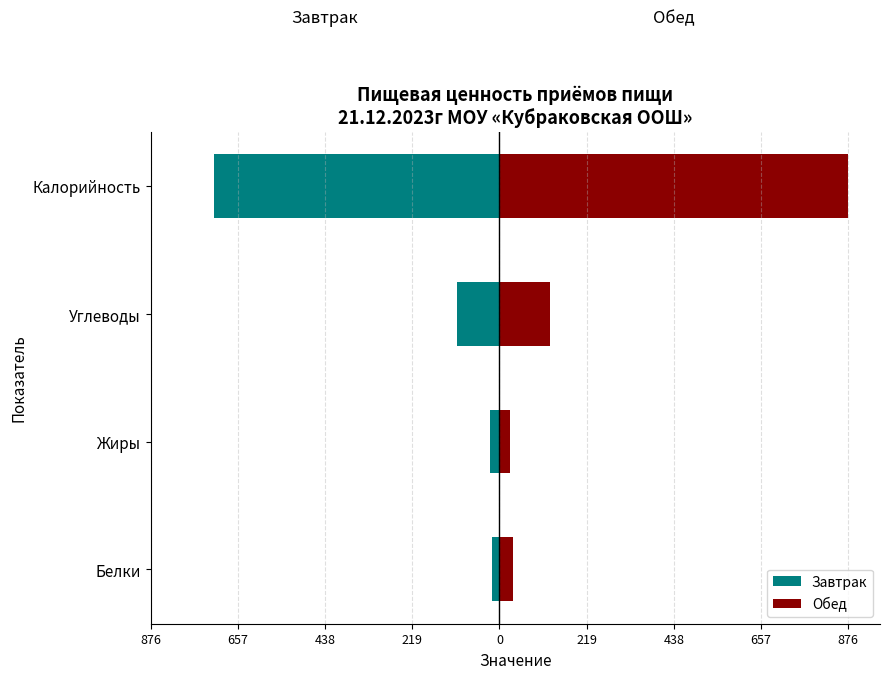

What are all the series names shown in the legend?

Завтрак, Обед